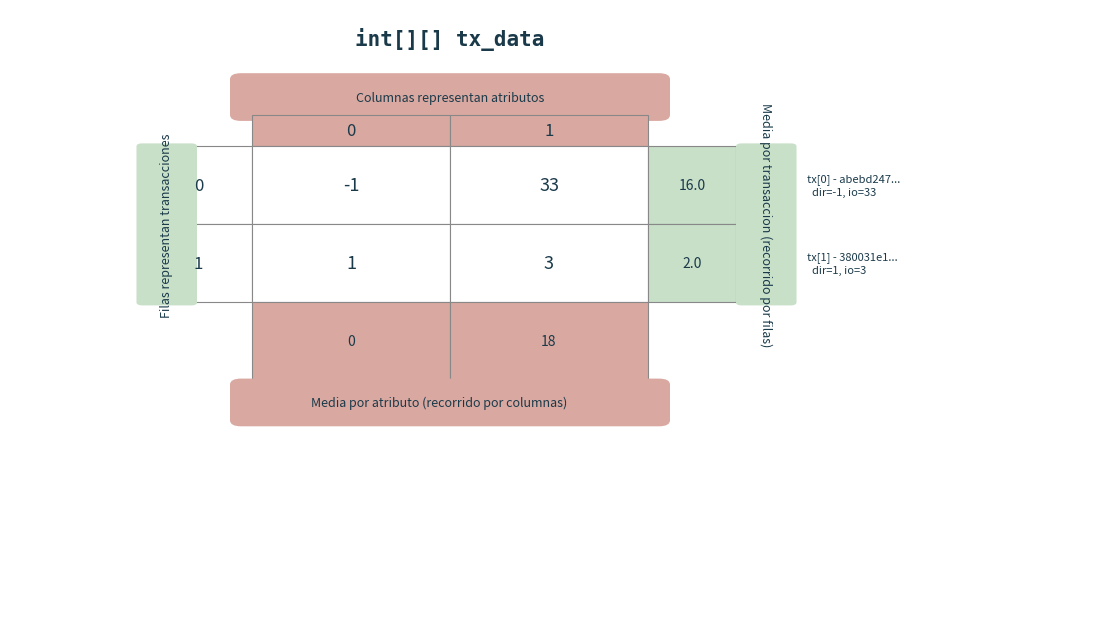

What is the sum of all 380031e1 values?

4